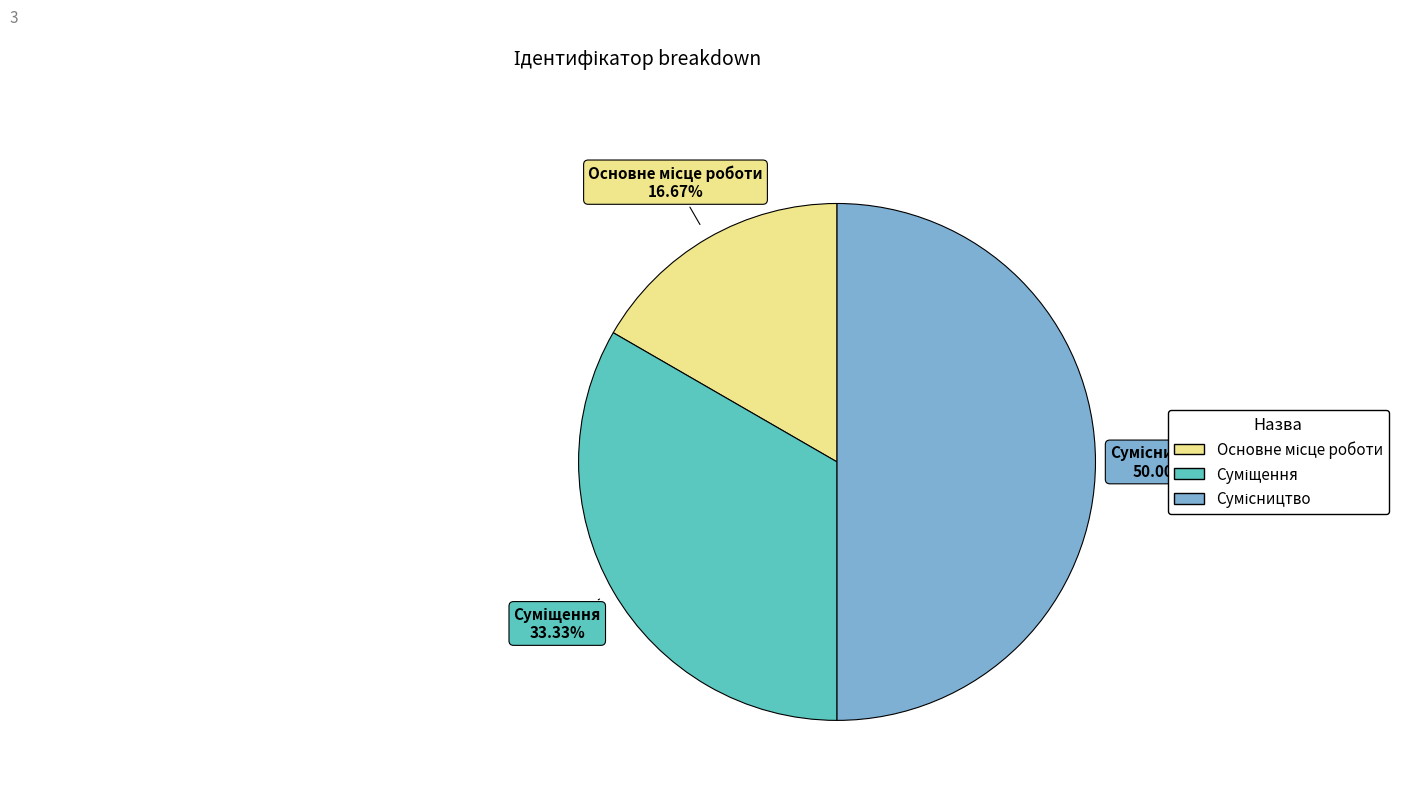

How many slices are in this pie chart?

3